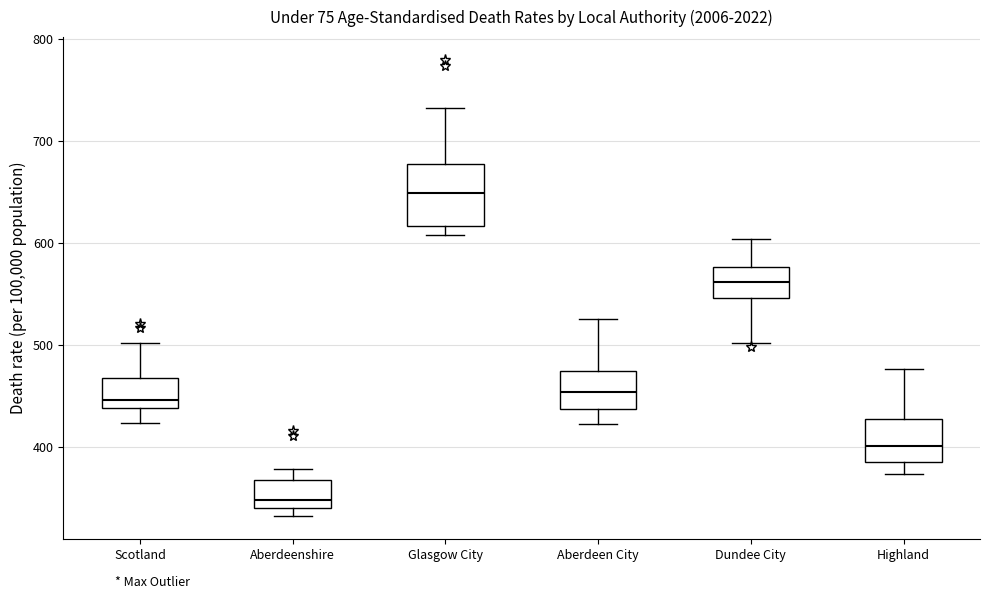

Which box's median line is the lowest?

Aberdeenshire